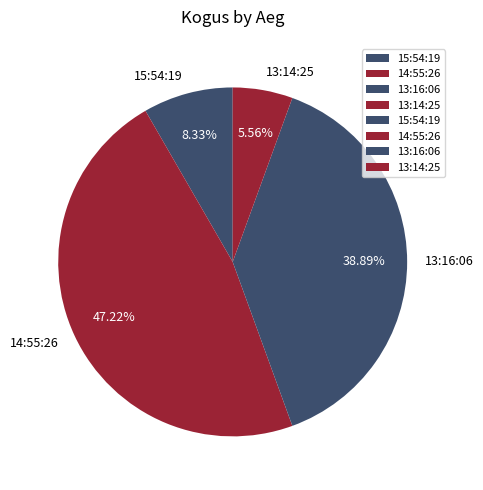

Do 13:14:25 and 15:54:19 together represent more than half of the pie?

No